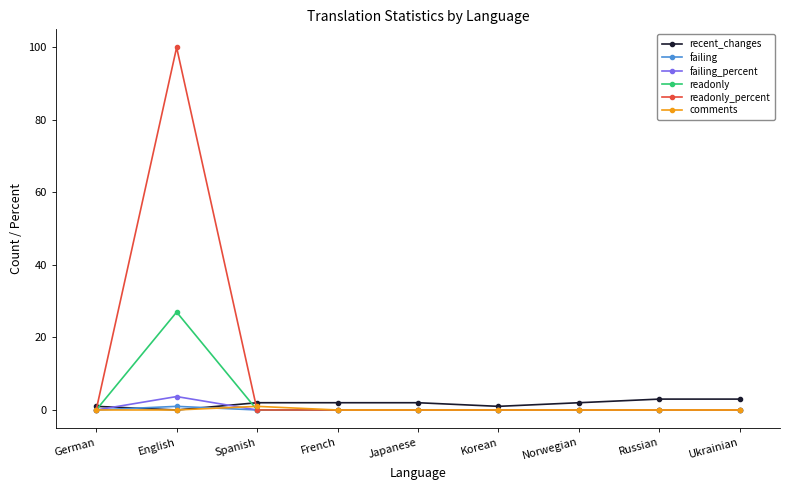

Which series has the largest range (max minus min)?

readonly_percent